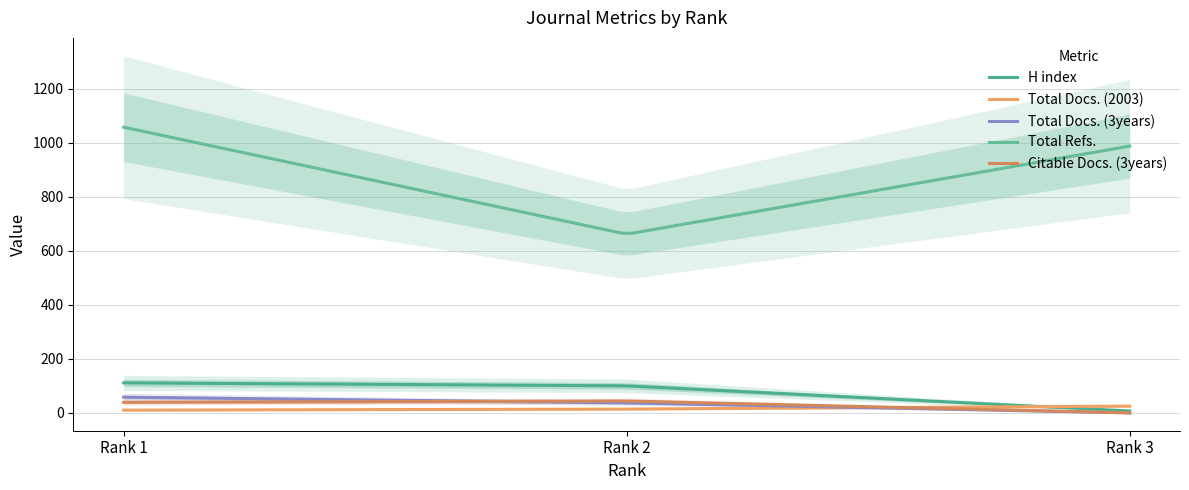

What is the sum of the Citable Docs. (3years) values at Rank 3 and Rank 1?

39.0